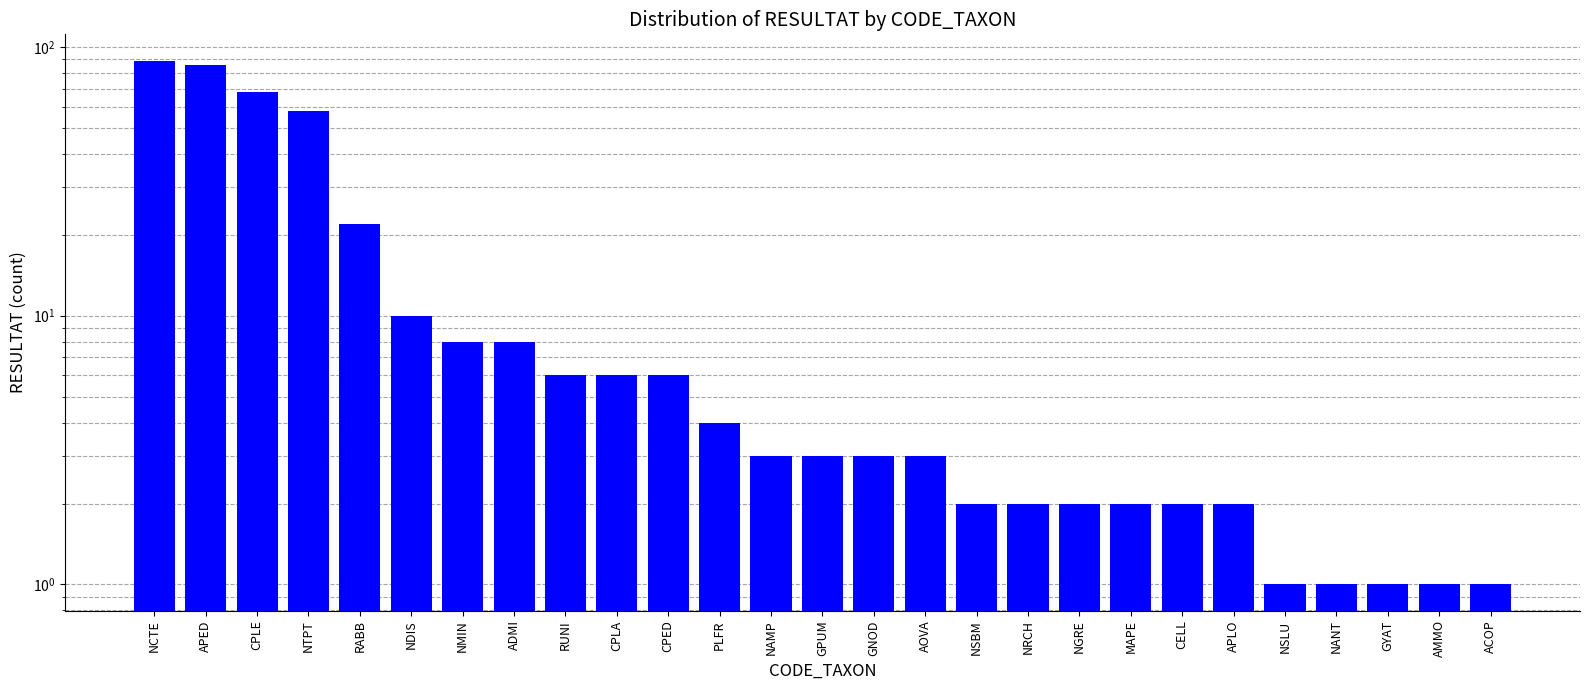

Which label corresponds to the smallest value in the chart?

NSLU